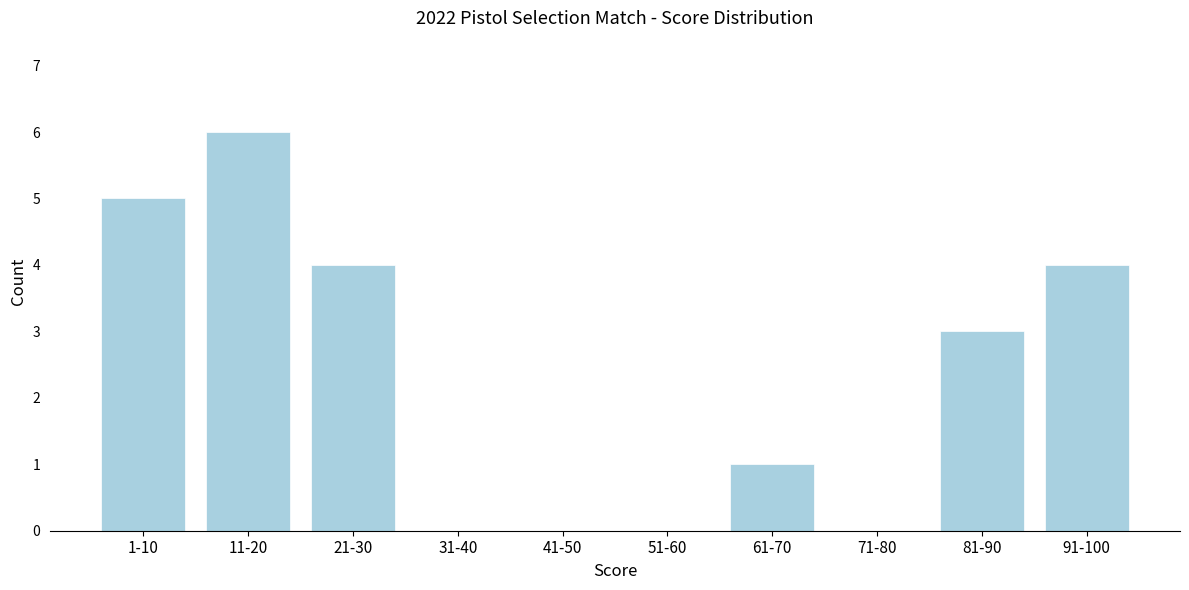

Reading left to right, extract all data points from this chart.

1-10=5	11-20=6	21-30=4	31-40=0	41-50=0	51-60=0	61-70=1	71-80=0	81-90=3	91-100=4